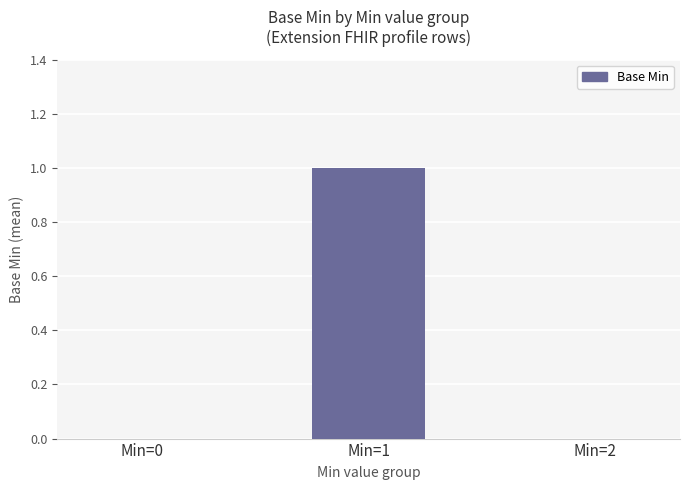

Which label corresponds to the largest value in the chart?

Min=1